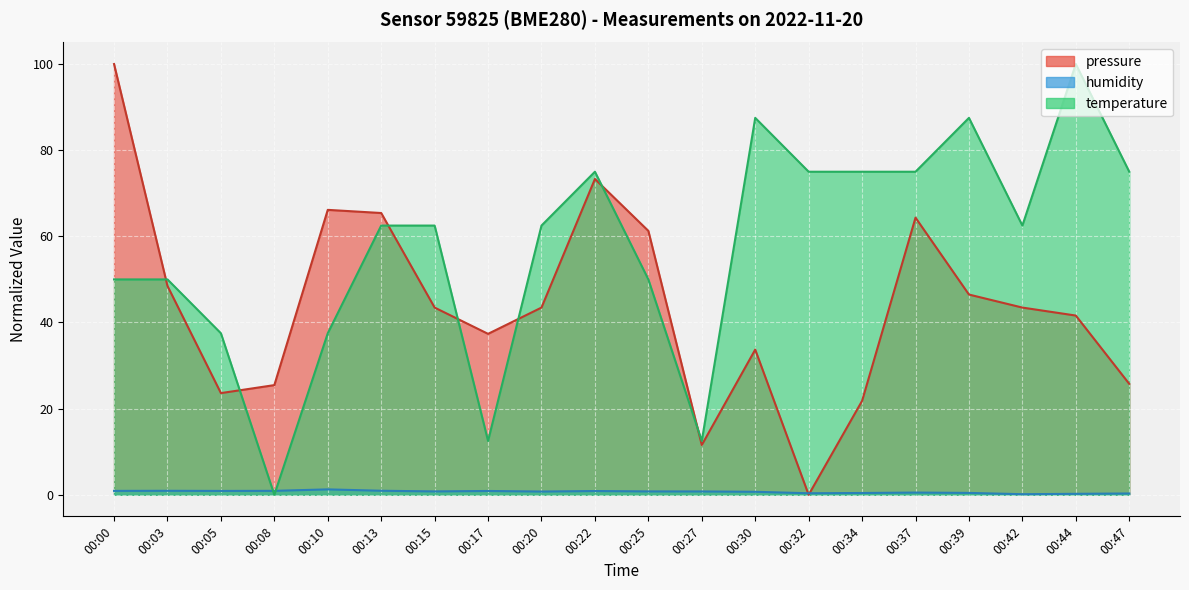

What is the value of the pressure point at the 10th from the left?

73.3